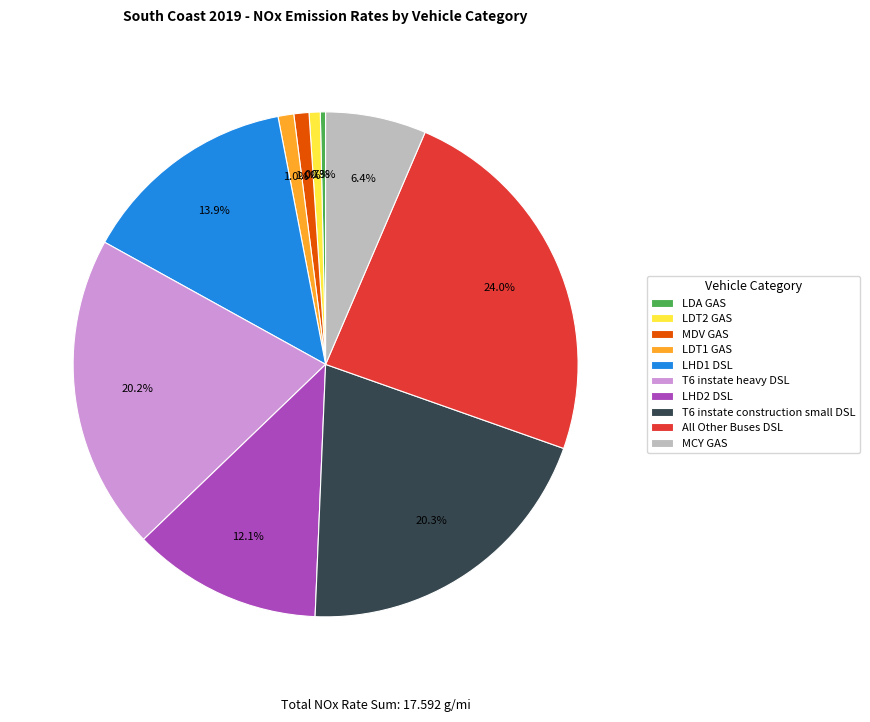

The LDT1 GAS slice represents 1% of the pie. True or false?

True